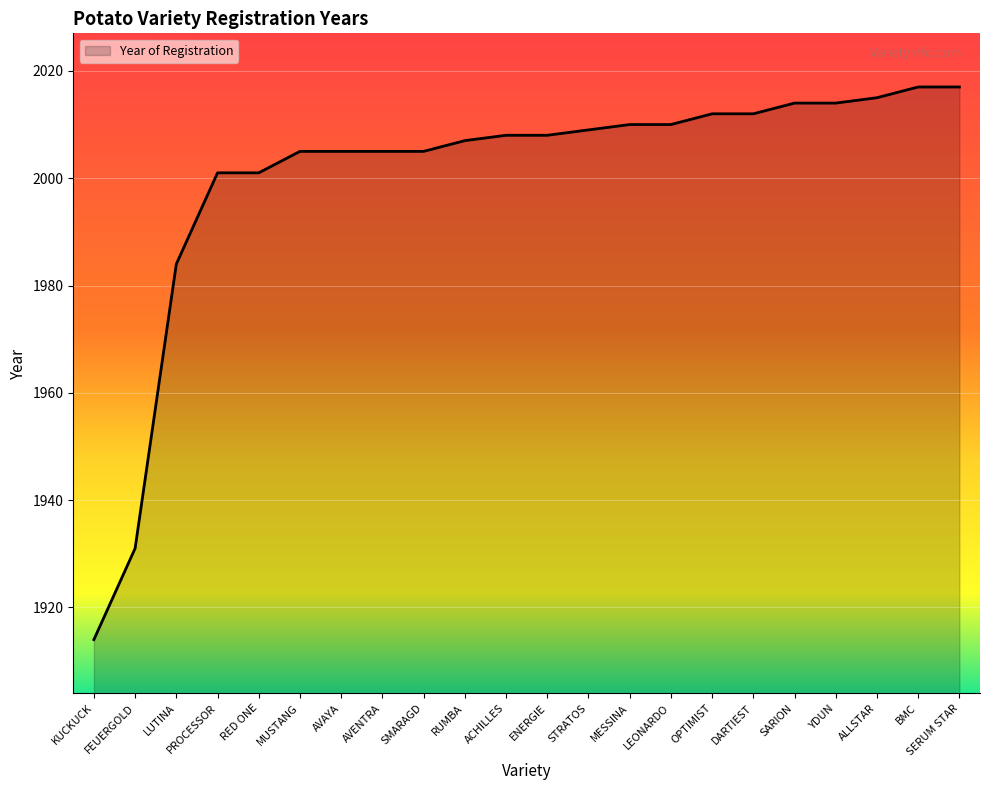

Reading left to right, list all the values displayed in this chart.

KUCKUCK=1914	FEUERGOLD=1931	LUTINA=1984	PROCESSOR=2001	RED ONE=2001	MUSTANG=2005	AVAYA=2005	AVENTRA=2005	SMARAGD=2005	RUMBA=2007	ACHILLES=2008	ENERGIE=2008	STRATOS=2009	MESSINA=2010	LEONARDO=2010	OPTIMIST=2012	DARTIEST=2012	SARION=2014	YDUN=2014	ALLSTAR=2015	BMC=2017	SERUM STAR=2017